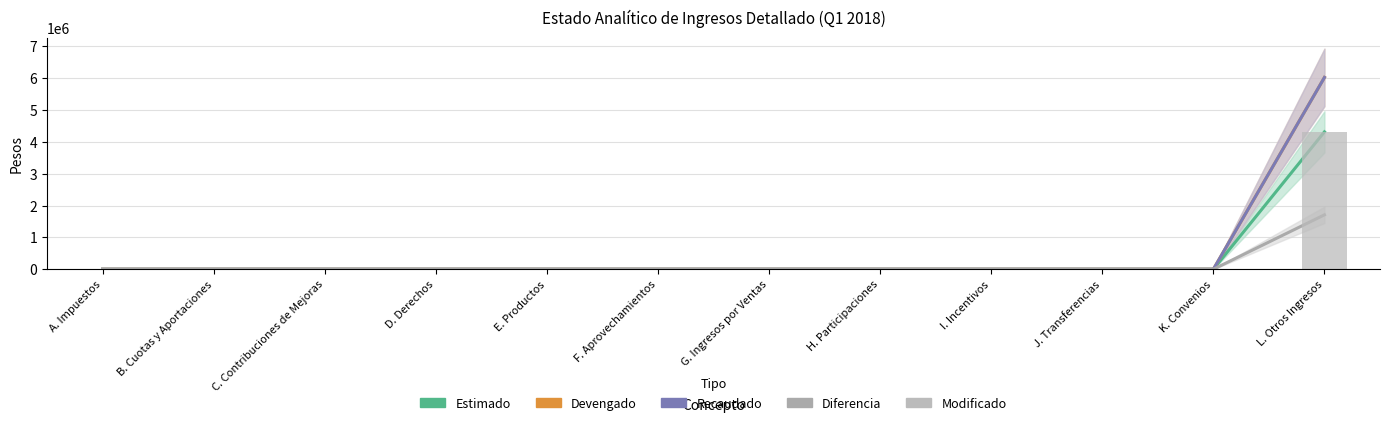

True or false: Estimado has a value of 0 at J. Transferencias.

True